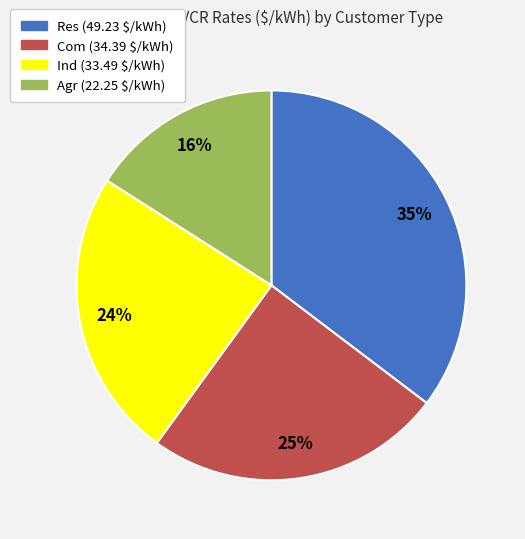

To the nearest percent, what percentage of the pie is Agr (22.25 $/kWh)?

16%